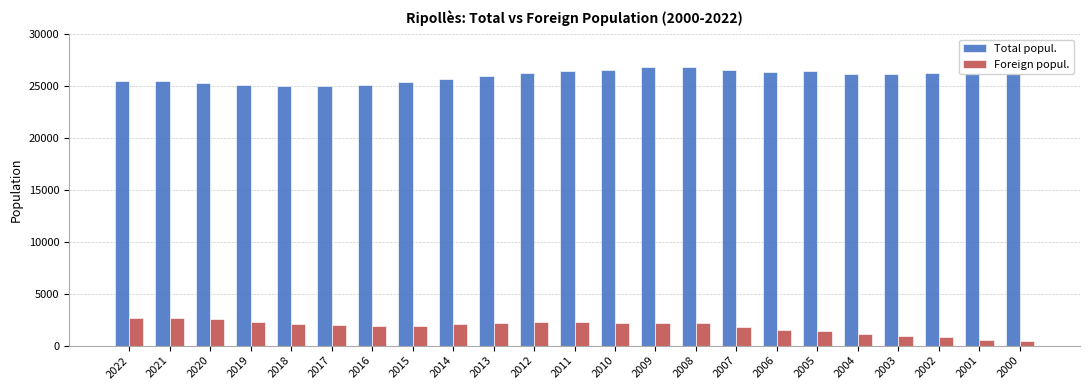

What is the maximum value for Total popul.?

26831